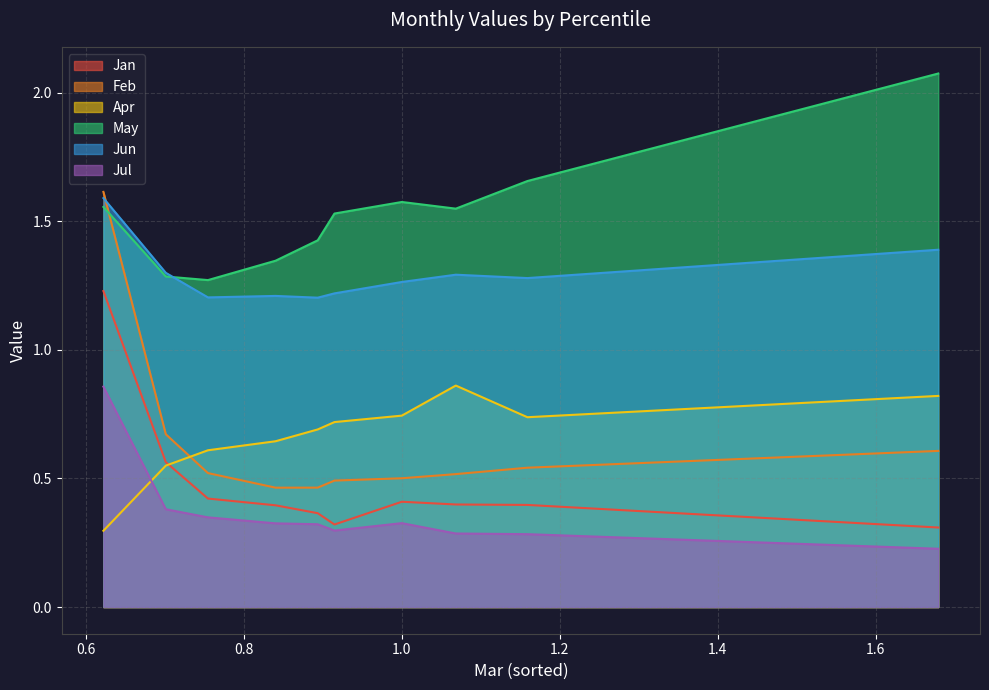

At which category does Jan reach its first local peak?

pct65